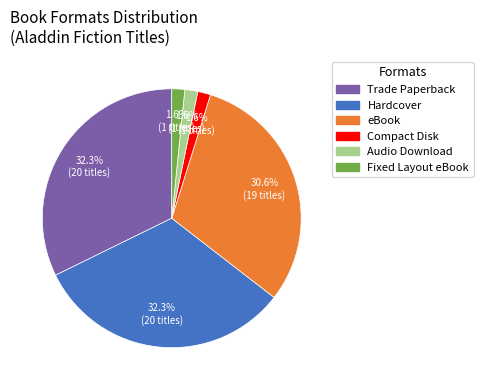

To the nearest percent, what portion does Fixed Layout eBook represent?

2%